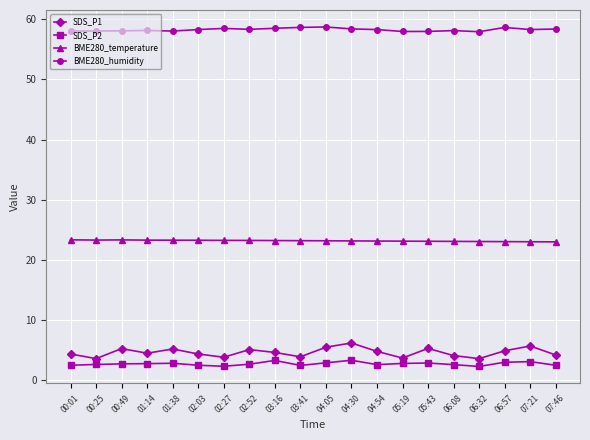

True or false: SDS_P1 and BME280_temperature cross at least once.

False